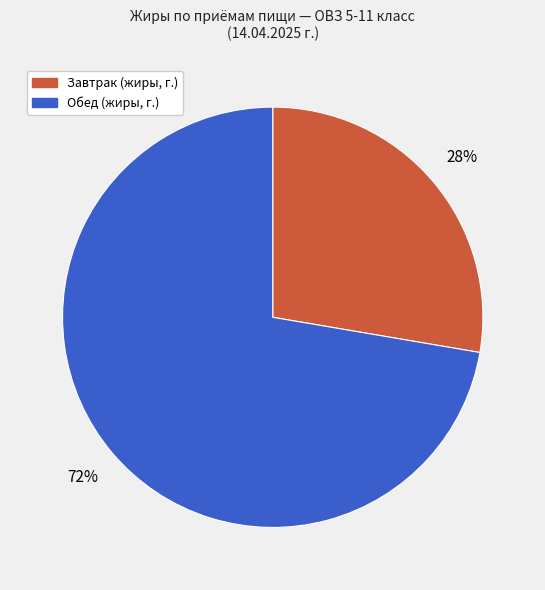

Is there a majority slice in this chart?

Yes